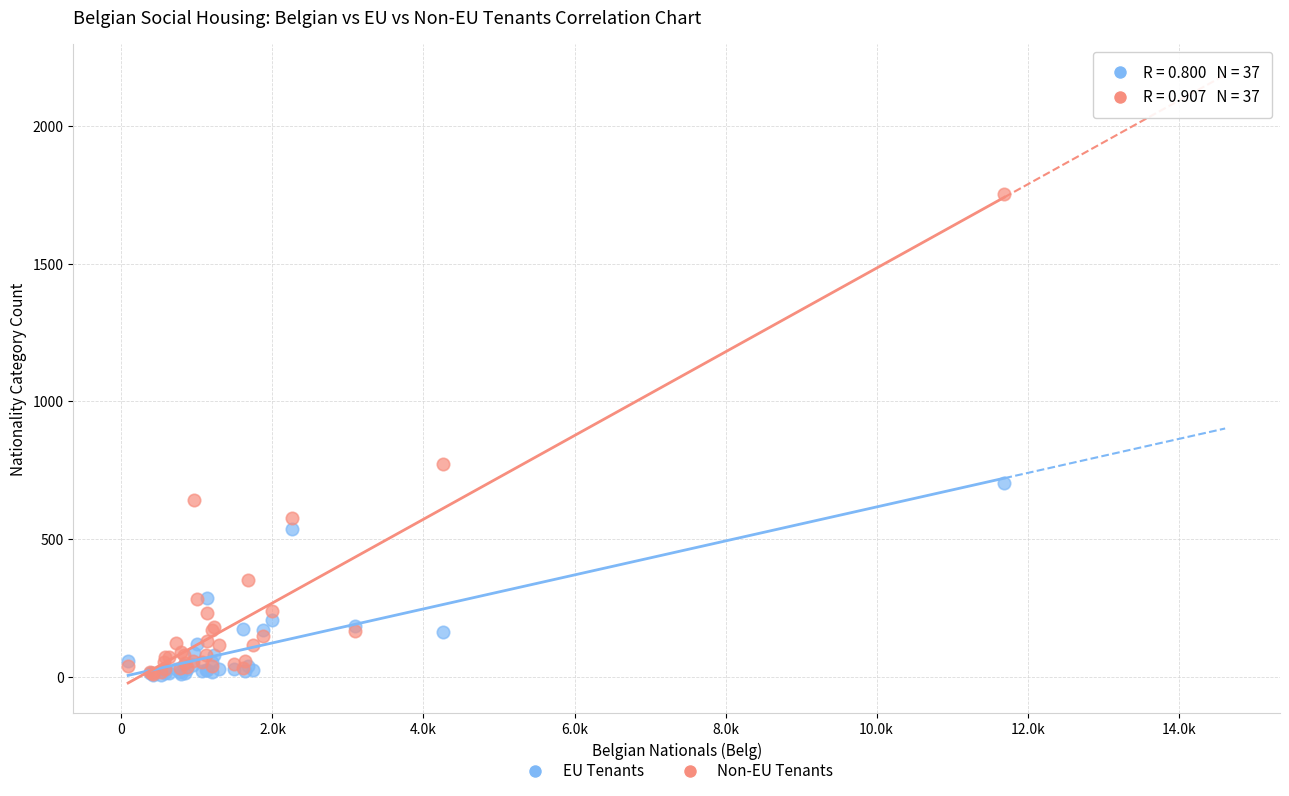

What are all the series names shown in the legend?

EU Tenants, Non-EU Tenants